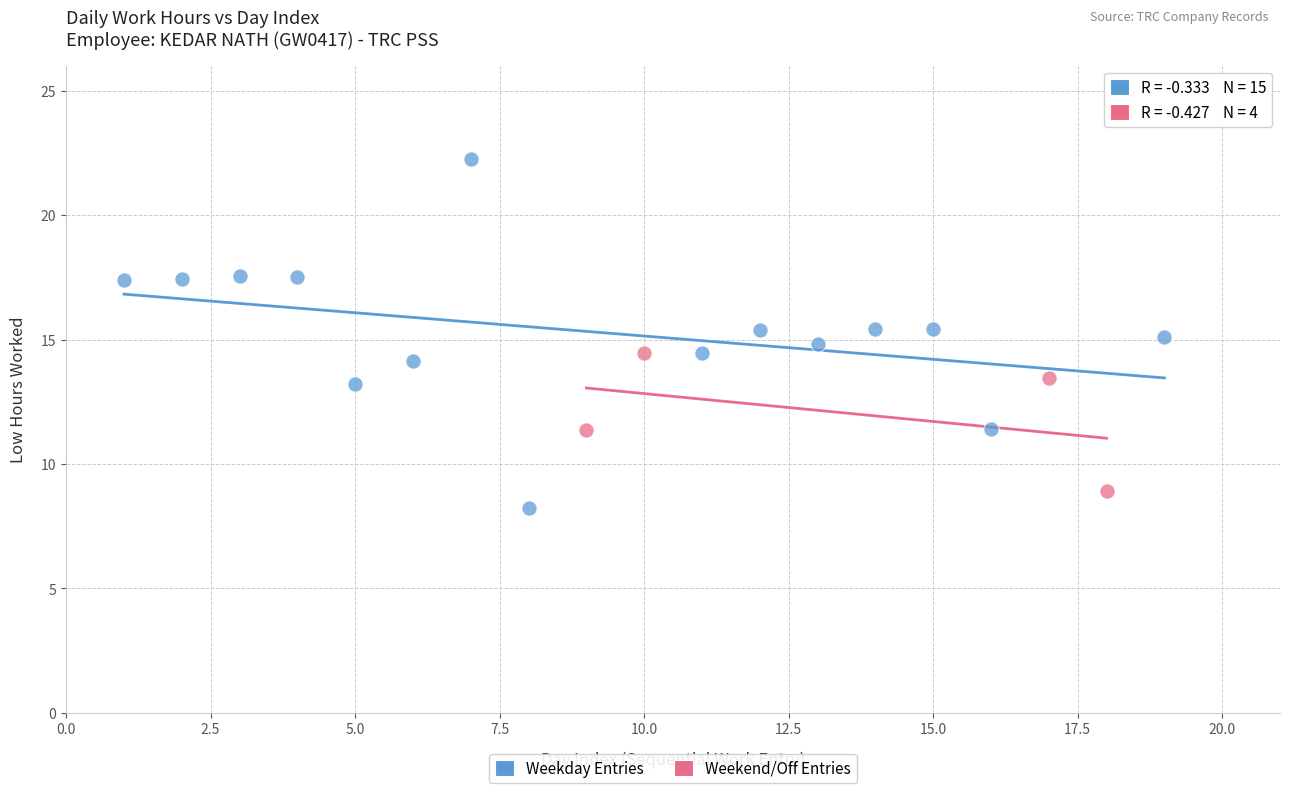

Which series has the largest Y range (max minus min)?

Weekday Entries